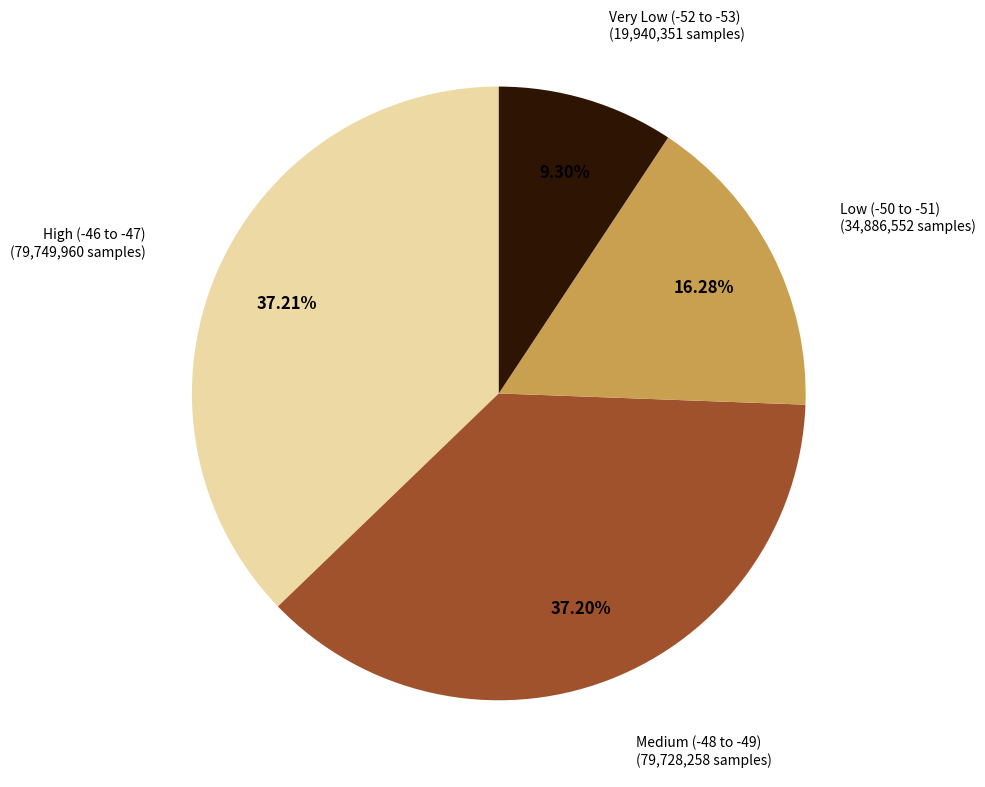

Is there a majority slice in this chart?

No